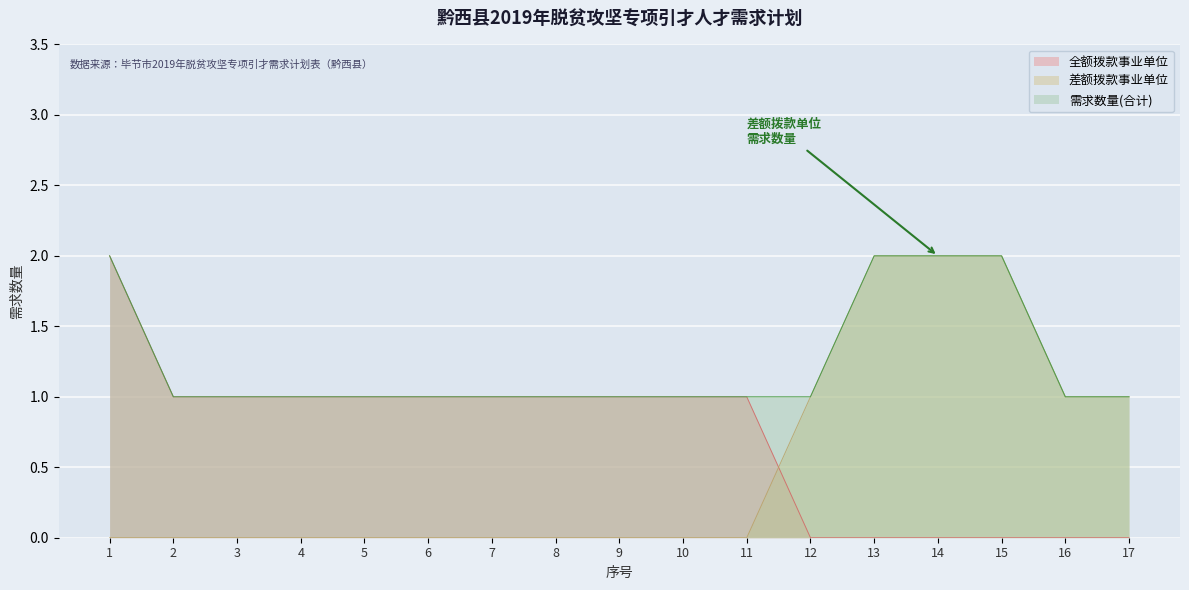

Between 8 and 9, which series saw the biggest shift?

全额拨款事业单位